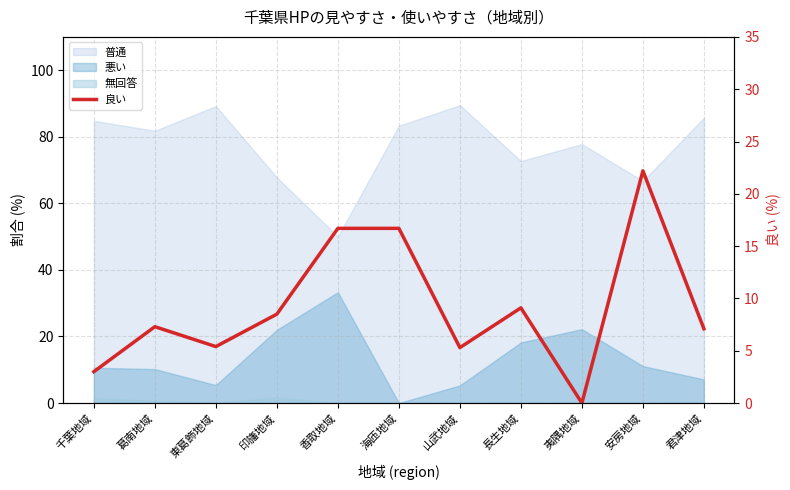

Reading left to right, extract all data points from this chart.

千葉地域=3.0	葛南地域=7.3	東葛飾地域=5.4	印旛地域=8.5	香取地域=16.7	海匝地域=16.7	山武地域=5.3	長生地域=9.1	夷隅地域=0.0	安房地域=22.2	君津地域=7.1